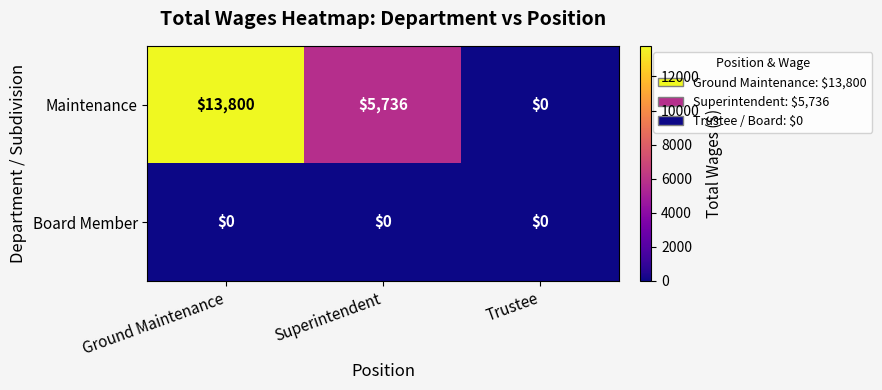

Which series has the largest total across all categories?

Maintenance